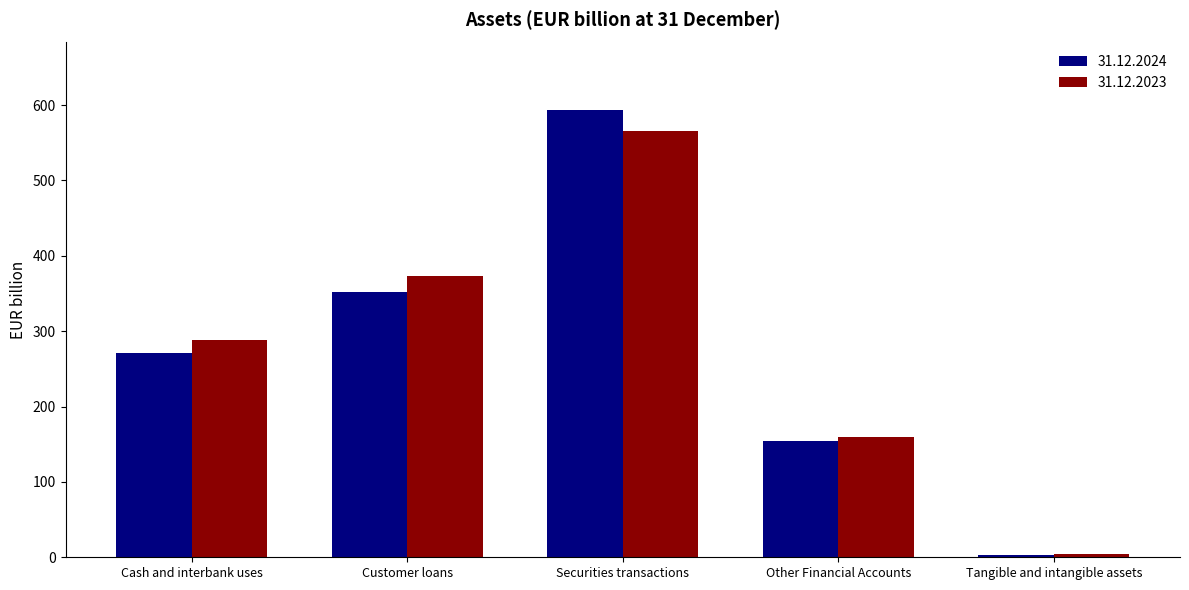

Which series changed the most between Cash and interbank uses and Other Financial Accounts?

31.12.2023